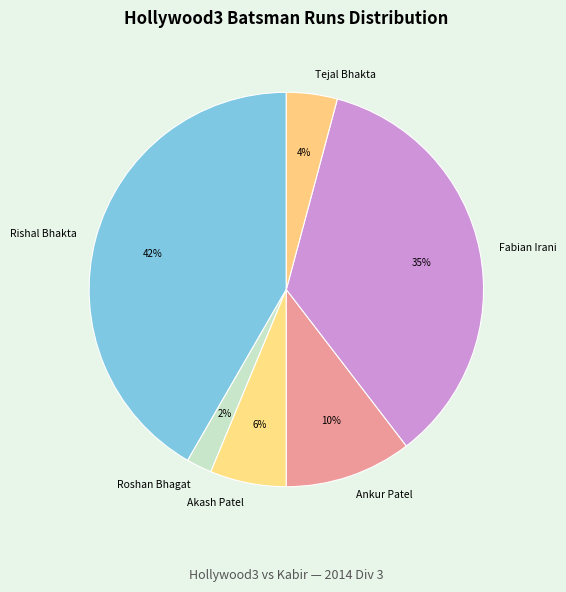

How many slices are in this pie chart?

6